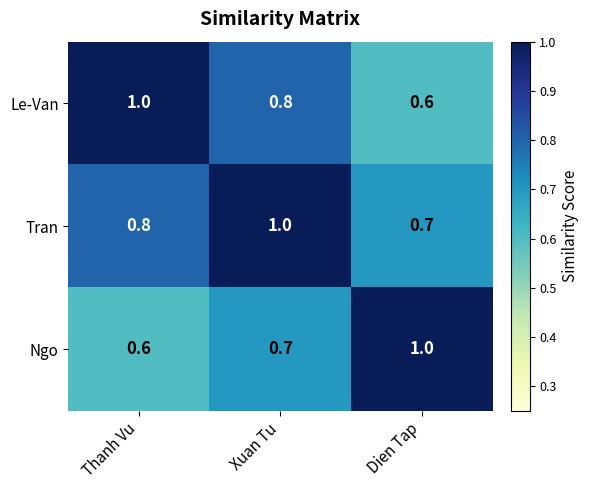

What is the difference between the highest and lowest values at Dien Tap?

0.4